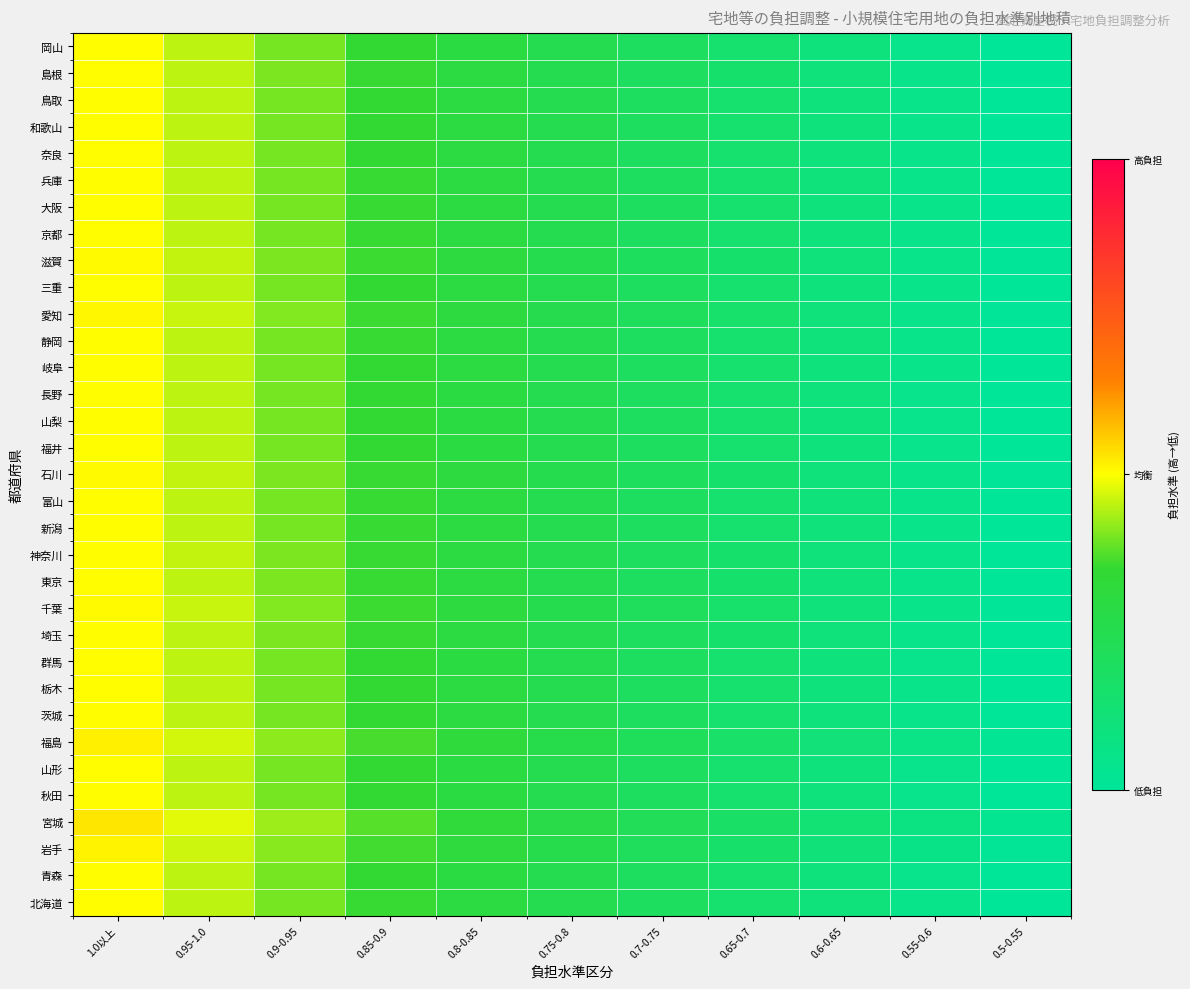

Reading left to right, transcribe all the data shown in this chart.

北海道: 1.0以上=0.5	0.95-1.0=0.5	0.9-0.95=0.4	0.85-0.9=0.4	0.8-0.85=0.3	0.75-0.8=0.3	0.7-0.75=0.2	0.65-0.7=0.2	0.6-0.65=0.1	0.55-0.6=0.1	0.5-0.55=0.0
青森: 1.0以上=0.5	0.95-1.0=0.5	0.9-0.95=0.4	0.85-0.9=0.4	0.8-0.85=0.3	0.75-0.8=0.3	0.7-0.75=0.2	0.65-0.7=0.2	0.6-0.65=0.1	0.55-0.6=0.1	0.5-0.55=0.0
岩手: 1.0以上=0.5	0.95-1.0=0.5	0.9-0.95=0.4	0.85-0.9=0.4	0.8-0.85=0.3	0.75-0.8=0.3	0.7-0.75=0.2	0.65-0.7=0.2	0.6-0.65=0.1	0.55-0.6=0.1	0.5-0.55=0.0
宮城: 1.0以上=0.5	0.95-1.0=0.5	0.9-0.95=0.4	0.85-0.9=0.4	0.8-0.85=0.3	0.75-0.8=0.3	0.7-0.75=0.2	0.65-0.7=0.2	0.6-0.65=0.1	0.55-0.6=0.1	0.5-0.55=0.0
秋田: 1.0以上=0.5	0.95-1.0=0.5	0.9-0.95=0.4	0.85-0.9=0.4	0.8-0.85=0.3	0.75-0.8=0.3	0.7-0.75=0.2	0.65-0.7=0.2	0.6-0.65=0.1	0.55-0.6=0.1	0.5-0.55=0.0
山形: 1.0以上=0.5	0.95-1.0=0.5	0.9-0.95=0.4	0.85-0.9=0.4	0.8-0.85=0.3	0.75-0.8=0.3	0.7-0.75=0.2	0.65-0.7=0.2	0.6-0.65=0.1	0.55-0.6=0.1	0.5-0.55=0.0
福島: 1.0以上=0.5	0.95-1.0=0.5	0.9-0.95=0.4	0.85-0.9=0.4	0.8-0.85=0.3	0.75-0.8=0.3	0.7-0.75=0.2	0.65-0.7=0.2	0.6-0.65=0.1	0.55-0.6=0.1	0.5-0.55=0.0
茨城: 1.0以上=0.5	0.95-1.0=0.5	0.9-0.95=0.4	0.85-0.9=0.4	0.8-0.85=0.3	0.75-0.8=0.3	0.7-0.75=0.2	0.65-0.7=0.2	0.6-0.65=0.1	0.55-0.6=0.1	0.5-0.55=0.0
栃木: 1.0以上=0.5	0.95-1.0=0.5	0.9-0.95=0.4	0.85-0.9=0.4	0.8-0.85=0.3	0.75-0.8=0.3	0.7-0.75=0.2	0.65-0.7=0.2	0.6-0.65=0.1	0.55-0.6=0.1	0.5-0.55=0.0
群馬: 1.0以上=0.5	0.95-1.0=0.5	0.9-0.95=0.4	0.85-0.9=0.4	0.8-0.85=0.3	0.75-0.8=0.3	0.7-0.75=0.2	0.65-0.7=0.2	0.6-0.65=0.1	0.55-0.6=0.1	0.5-0.55=0.0
埼玉: 1.0以上=0.5	0.95-1.0=0.5	0.9-0.95=0.4	0.85-0.9=0.4	0.8-0.85=0.3	0.75-0.8=0.3	0.7-0.75=0.2	0.65-0.7=0.2	0.6-0.65=0.1	0.55-0.6=0.1	0.5-0.55=0.0
千葉: 1.0以上=0.5	0.95-1.0=0.5	0.9-0.95=0.4	0.85-0.9=0.4	0.8-0.85=0.3	0.75-0.8=0.3	0.7-0.75=0.2	0.65-0.7=0.2	0.6-0.65=0.1	0.55-0.6=0.1	0.5-0.55=0.0
東京: 1.0以上=0.5	0.95-1.0=0.5	0.9-0.95=0.4	0.85-0.9=0.4	0.8-0.85=0.3	0.75-0.8=0.3	0.7-0.75=0.2	0.65-0.7=0.2	0.6-0.65=0.1	0.55-0.6=0.1	0.5-0.55=0.0
神奈川: 1.0以上=0.5	0.95-1.0=0.5	0.9-0.95=0.4	0.85-0.9=0.4	0.8-0.85=0.3	0.75-0.8=0.3	0.7-0.75=0.2	0.65-0.7=0.2	0.6-0.65=0.1	0.55-0.6=0.1	0.5-0.55=0.0
新潟: 1.0以上=0.5	0.95-1.0=0.5	0.9-0.95=0.4	0.85-0.9=0.4	0.8-0.85=0.3	0.75-0.8=0.3	0.7-0.75=0.2	0.65-0.7=0.2	0.6-0.65=0.1	0.55-0.6=0.1	0.5-0.55=0.0
富山: 1.0以上=0.5	0.95-1.0=0.5	0.9-0.95=0.4	0.85-0.9=0.4	0.8-0.85=0.3	0.75-0.8=0.3	0.7-0.75=0.2	0.65-0.7=0.2	0.6-0.65=0.1	0.55-0.6=0.1	0.5-0.55=0.0
石川: 1.0以上=0.5	0.95-1.0=0.5	0.9-0.95=0.4	0.85-0.9=0.4	0.8-0.85=0.3	0.75-0.8=0.3	0.7-0.75=0.2	0.65-0.7=0.2	0.6-0.65=0.1	0.55-0.6=0.1	0.5-0.55=0.0
福井: 1.0以上=0.5	0.95-1.0=0.5	0.9-0.95=0.4	0.85-0.9=0.4	0.8-0.85=0.3	0.75-0.8=0.3	0.7-0.75=0.2	0.65-0.7=0.2	0.6-0.65=0.1	0.55-0.6=0.1	0.5-0.55=0.0
山梨: 1.0以上=0.5	0.95-1.0=0.5	0.9-0.95=0.4	0.85-0.9=0.4	0.8-0.85=0.3	0.75-0.8=0.3	0.7-0.75=0.2	0.65-0.7=0.2	0.6-0.65=0.1	0.55-0.6=0.1	0.5-0.55=0.0
長野: 1.0以上=0.5	0.95-1.0=0.5	0.9-0.95=0.4	0.85-0.9=0.4	0.8-0.85=0.3	0.75-0.8=0.3	0.7-0.75=0.2	0.65-0.7=0.2	0.6-0.65=0.1	0.55-0.6=0.1	0.5-0.55=0.0
岐阜: 1.0以上=0.5	0.95-1.0=0.5	0.9-0.95=0.4	0.85-0.9=0.4	0.8-0.85=0.3	0.75-0.8=0.3	0.7-0.75=0.2	0.65-0.7=0.2	0.6-0.65=0.1	0.55-0.6=0.1	0.5-0.55=0.0
静岡: 1.0以上=0.5	0.95-1.0=0.5	0.9-0.95=0.4	0.85-0.9=0.4	0.8-0.85=0.3	0.75-0.8=0.3	0.7-0.75=0.2	0.65-0.7=0.2	0.6-0.65=0.1	0.55-0.6=0.1	0.5-0.55=0.0
愛知: 1.0以上=0.5	0.95-1.0=0.5	0.9-0.95=0.4	0.85-0.9=0.4	0.8-0.85=0.3	0.75-0.8=0.3	0.7-0.75=0.2	0.65-0.7=0.2	0.6-0.65=0.1	0.55-0.6=0.1	0.5-0.55=0.0
三重: 1.0以上=0.5	0.95-1.0=0.5	0.9-0.95=0.4	0.85-0.9=0.4	0.8-0.85=0.3	0.75-0.8=0.3	0.7-0.75=0.2	0.65-0.7=0.2	0.6-0.65=0.1	0.55-0.6=0.1	0.5-0.55=0.0
滋賀: 1.0以上=0.5	0.95-1.0=0.5	0.9-0.95=0.4	0.85-0.9=0.4	0.8-0.85=0.3	0.75-0.8=0.3	0.7-0.75=0.2	0.65-0.7=0.2	0.6-0.65=0.1	0.55-0.6=0.1	0.5-0.55=0.0
京都: 1.0以上=0.5	0.95-1.0=0.5	0.9-0.95=0.4	0.85-0.9=0.4	0.8-0.85=0.3	0.75-0.8=0.3	0.7-0.75=0.2	0.65-0.7=0.2	0.6-0.65=0.1	0.55-0.6=0.1	0.5-0.55=0.0
大阪: 1.0以上=0.5	0.95-1.0=0.5	0.9-0.95=0.4	0.85-0.9=0.4	0.8-0.85=0.3	0.75-0.8=0.3	0.7-0.75=0.2	0.65-0.7=0.2	0.6-0.65=0.1	0.55-0.6=0.1	0.5-0.55=0.0
兵庫: 1.0以上=0.5	0.95-1.0=0.5	0.9-0.95=0.4	0.85-0.9=0.4	0.8-0.85=0.3	0.75-0.8=0.3	0.7-0.75=0.2	0.65-0.7=0.2	0.6-0.65=0.1	0.55-0.6=0.1	0.5-0.55=0.0
奈良: 1.0以上=0.5	0.95-1.0=0.5	0.9-0.95=0.4	0.85-0.9=0.4	0.8-0.85=0.3	0.75-0.8=0.3	0.7-0.75=0.2	0.65-0.7=0.2	0.6-0.65=0.1	0.55-0.6=0.1	0.5-0.55=0.0
和歌山: 1.0以上=0.5	0.95-1.0=0.5	0.9-0.95=0.4	0.85-0.9=0.4	0.8-0.85=0.3	0.75-0.8=0.3	0.7-0.75=0.2	0.65-0.7=0.2	0.6-0.65=0.1	0.55-0.6=0.1	0.5-0.55=0.0
鳥取: 1.0以上=0.5	0.95-1.0=0.5	0.9-0.95=0.4	0.85-0.9=0.4	0.8-0.85=0.3	0.75-0.8=0.3	0.7-0.75=0.2	0.65-0.7=0.2	0.6-0.65=0.1	0.55-0.6=0.1	0.5-0.55=0.0
島根: 1.0以上=0.5	0.95-1.0=0.5	0.9-0.95=0.4	0.85-0.9=0.4	0.8-0.85=0.3	0.75-0.8=0.3	0.7-0.75=0.2	0.65-0.7=0.2	0.6-0.65=0.1	0.55-0.6=0.1	0.5-0.55=0.0
岡山: 1.0以上=0.5	0.95-1.0=0.5	0.9-0.95=0.4	0.85-0.9=0.4	0.8-0.85=0.3	0.75-0.8=0.3	0.7-0.75=0.2	0.65-0.7=0.2	0.6-0.65=0.1	0.55-0.6=0.1	0.5-0.55=0.0